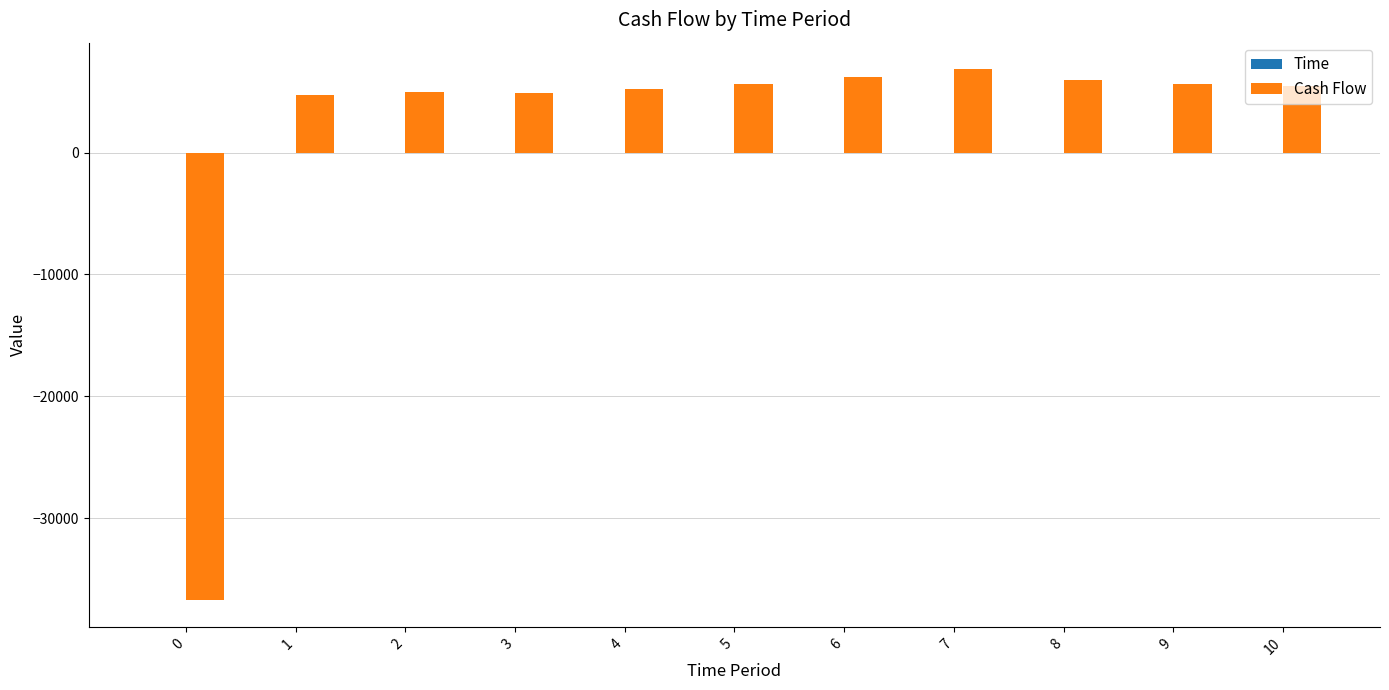

What is the greatest value displayed?

6850